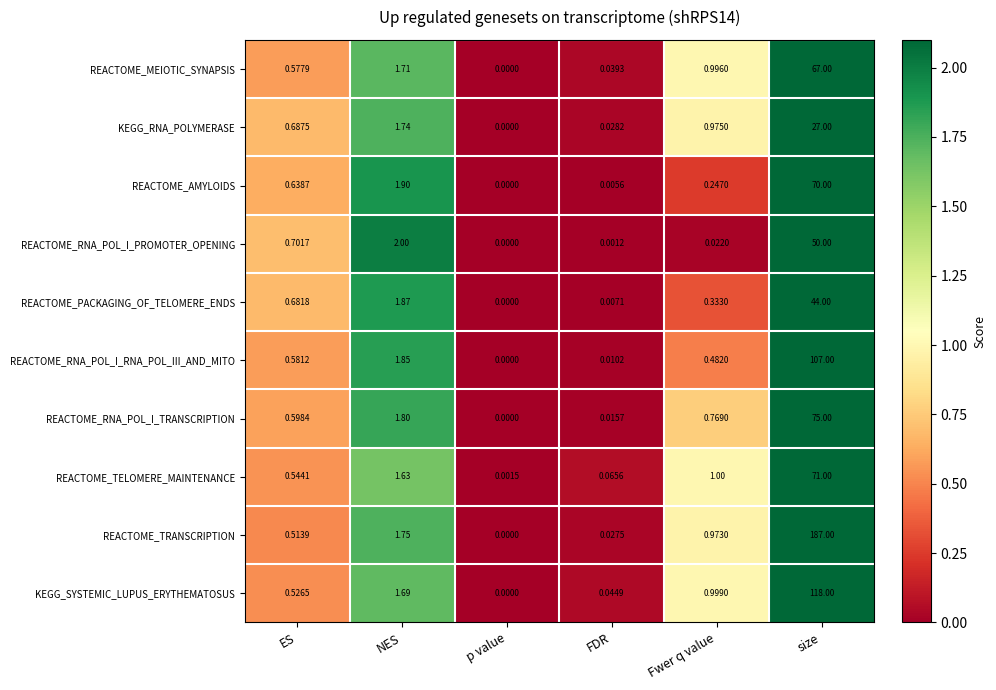

At which label does REACTOME_TELOMERE_MAINTENANCE first exceed 1?

NES